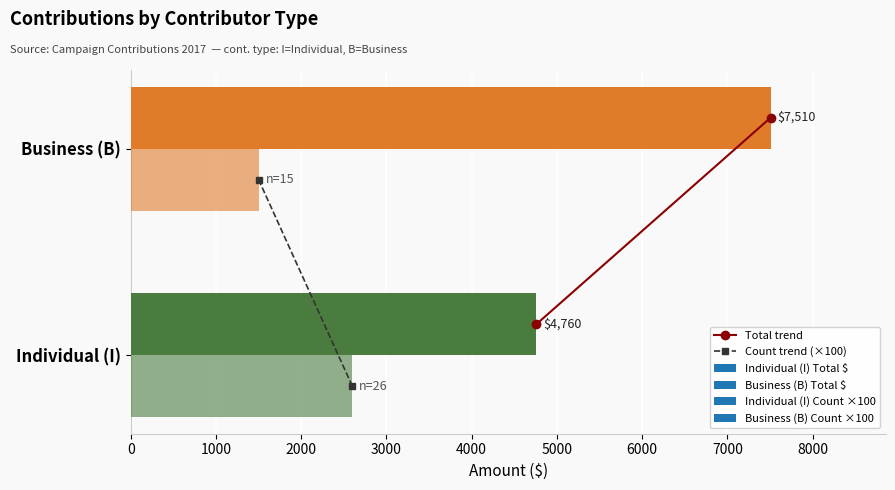

How many bars are there in each group?

2